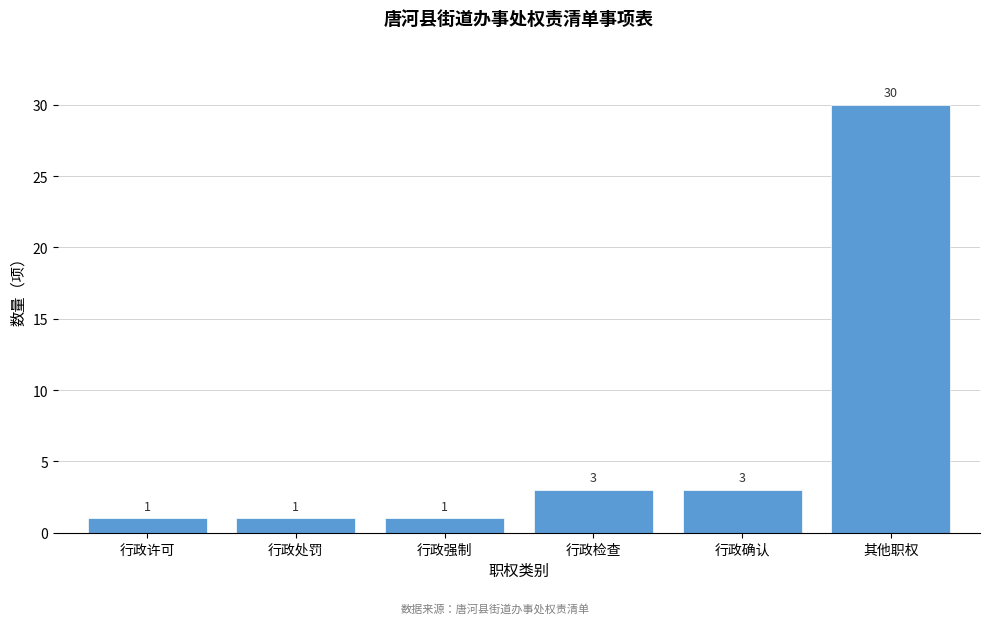

Reading left to right, what are all the values shown in this chart?

1	1	1	3	3	30